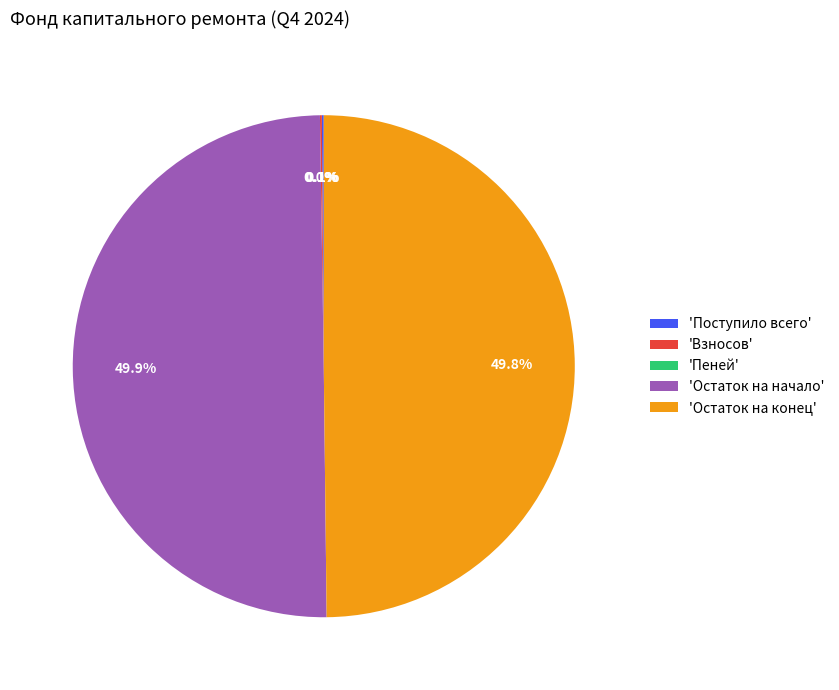

Does 'Остаток на конец' account for over 50% of the chart?

No